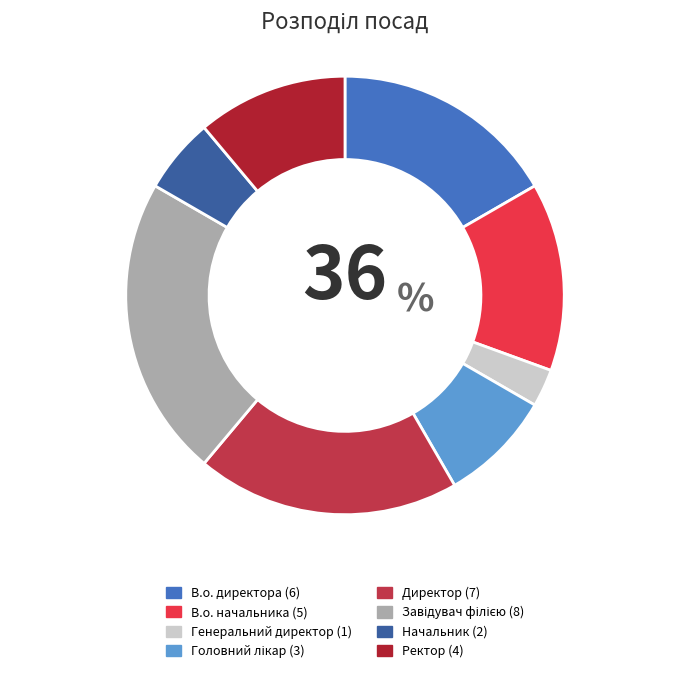

To the nearest percent, what is the difference between the В.о. начальника and В.о. директора slice percentages?

3%